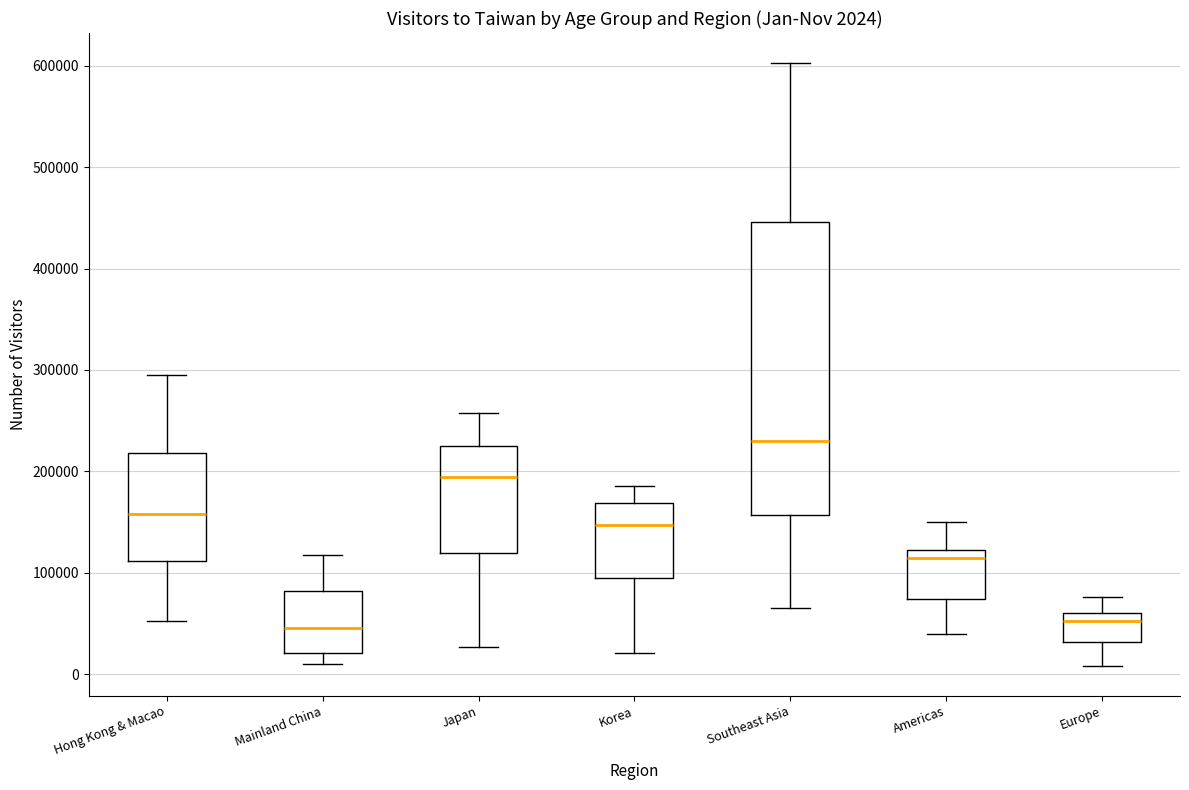

Comparing the boxes themselves (not the whiskers), which one is the tallest?

Southeast Asia